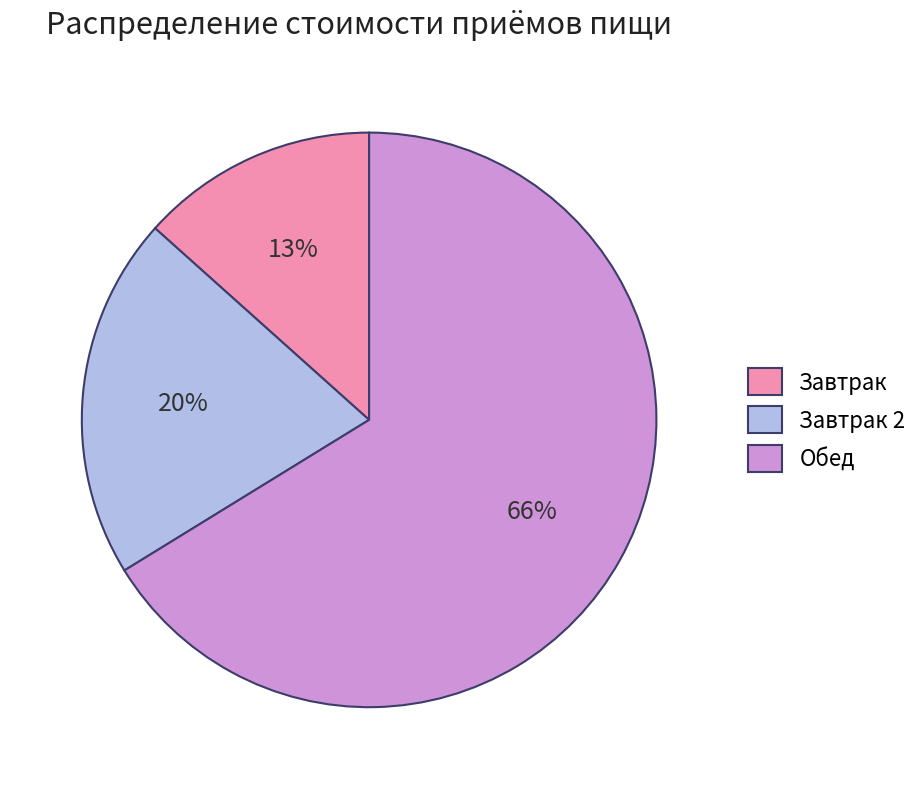

To the nearest percent, what is the combined percentage of Обед and Завтрак?

80%